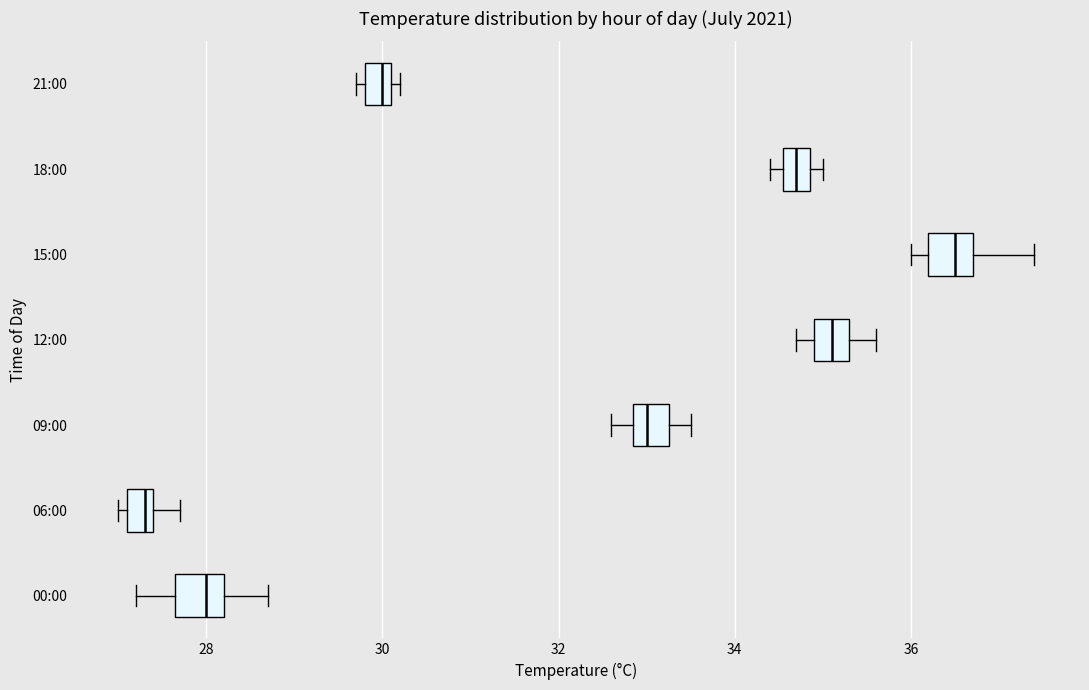

Which box has the furthest to the right median line?

15:00